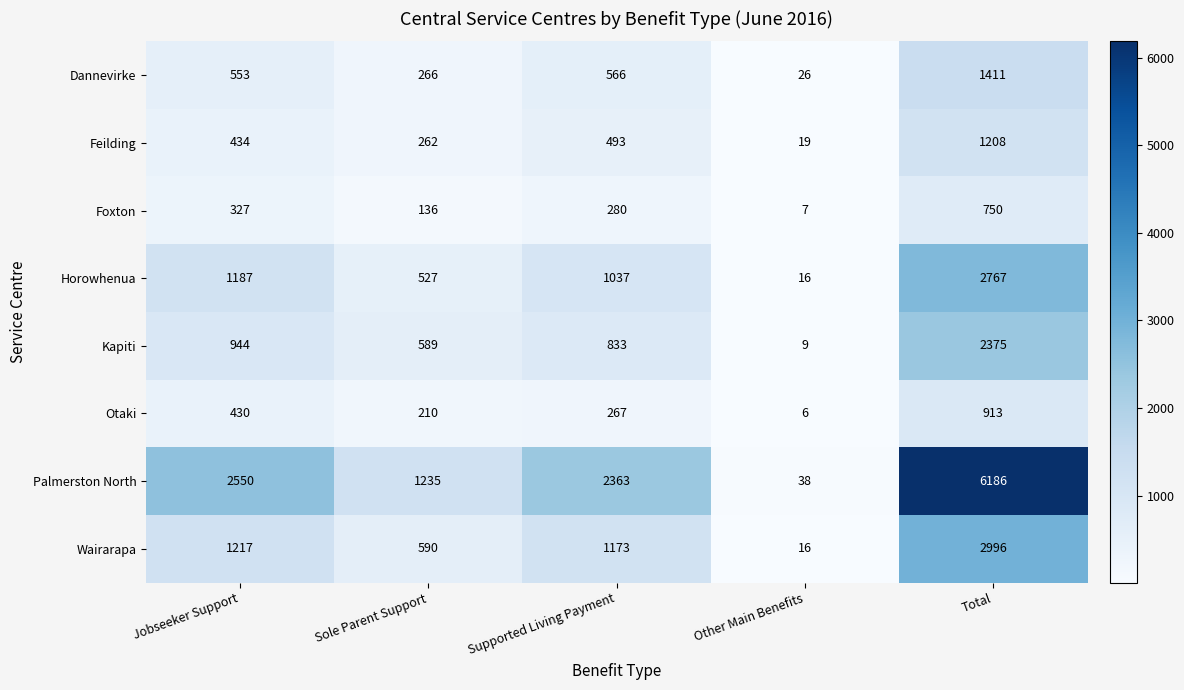

Which series has the largest total across all categories?

Palmerston North